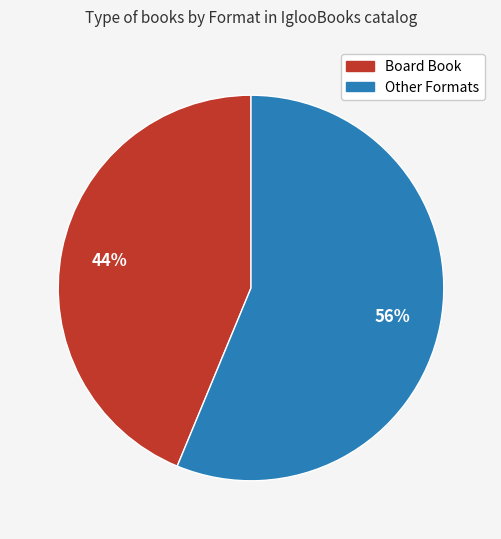

Is there a majority slice in this chart?

Yes